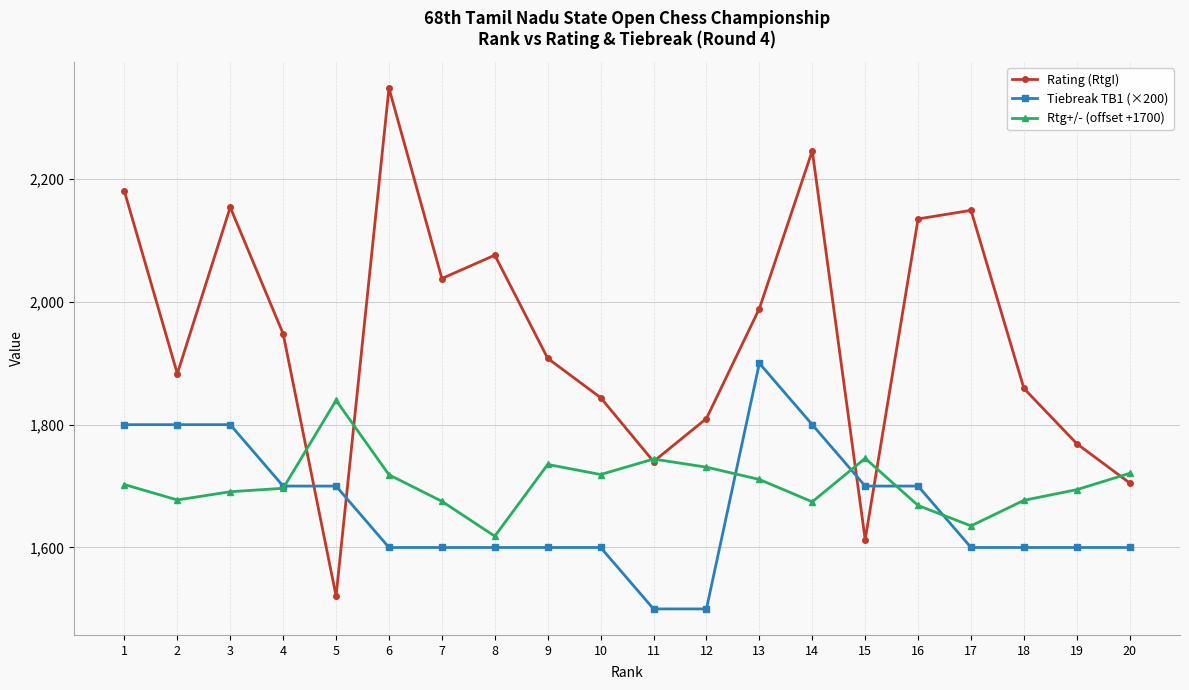

Which series ends up on top after the final intersection of Rating (RtgI) and Tiebreak TB1 (×200)?

Rating (RtgI)